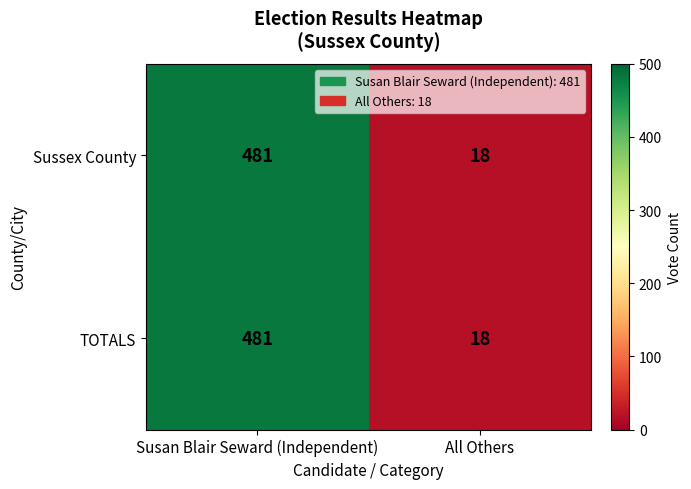

List the labels in order of Sussex County value, largest first.

Susan Blair Seward (Independent), All Others